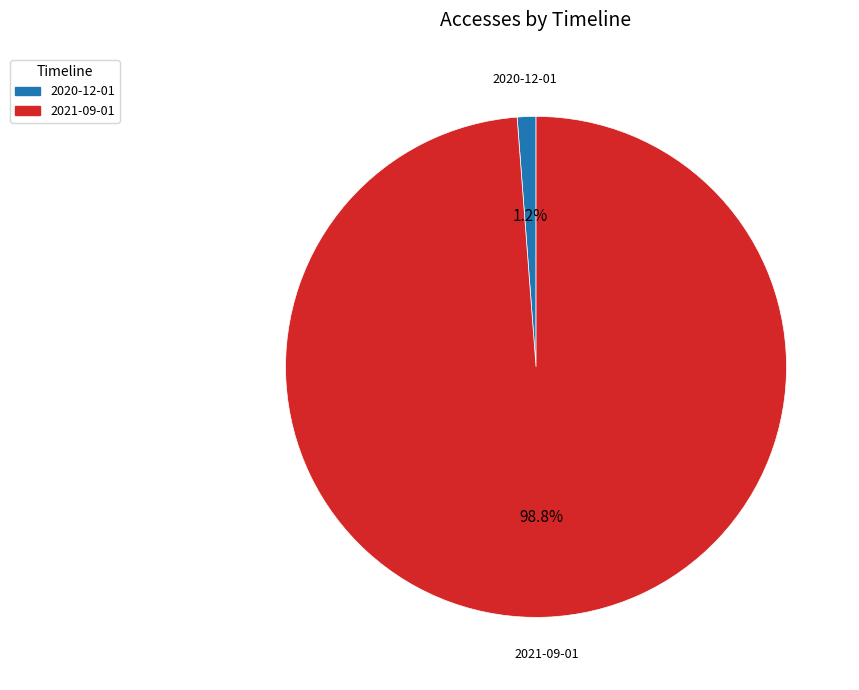

Which has a higher value, 2020-12-01 or 2021-09-01?

2021-09-01